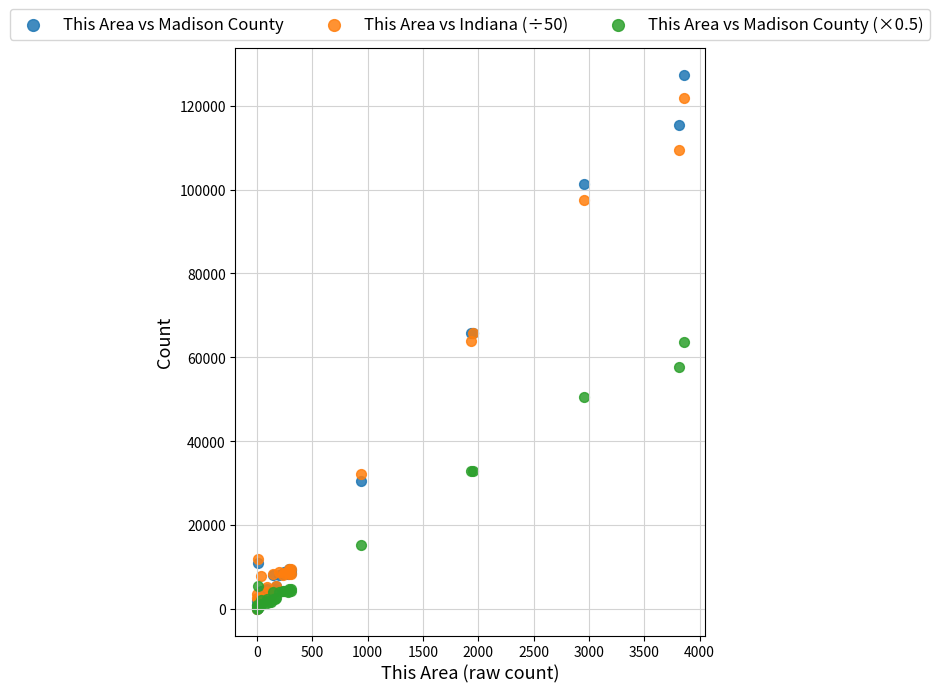

Which series has the widest spread of Y values?

This Area vs Madison County